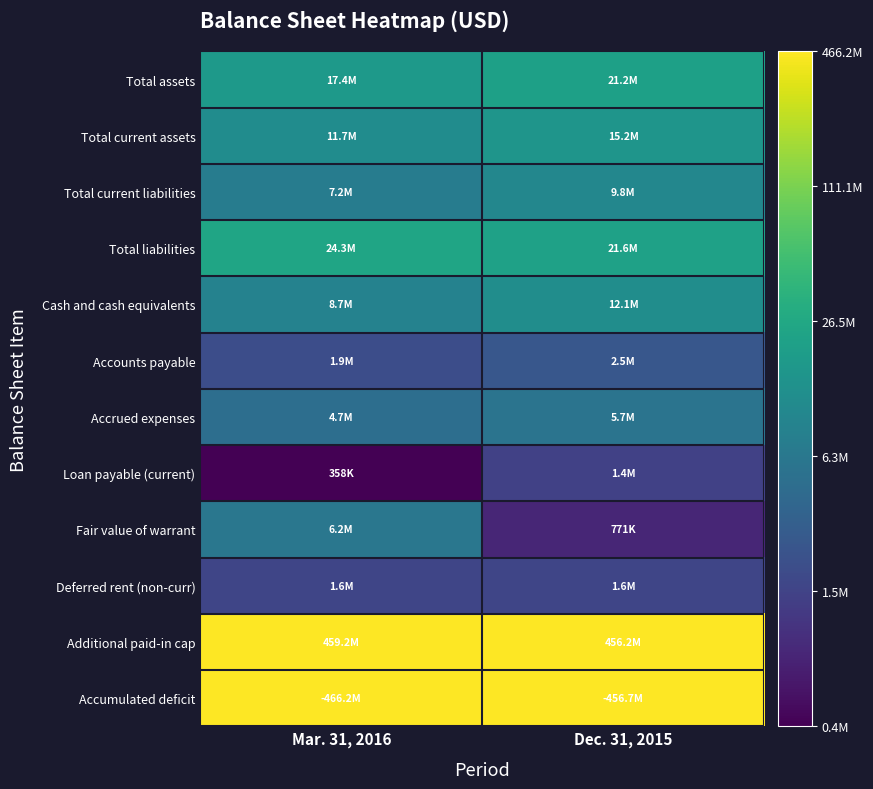

At Dec. 31, 2015, list the series in order from smallest to largest.

Fair value of warrant, Loan payable (current), Deferred rent (non-curr), Accounts payable, Accrued expenses, Total current liabilities, Cash and cash equivalents, Total current assets, Total assets, Total liabilities, Additional paid-in cap, Accumulated deficit